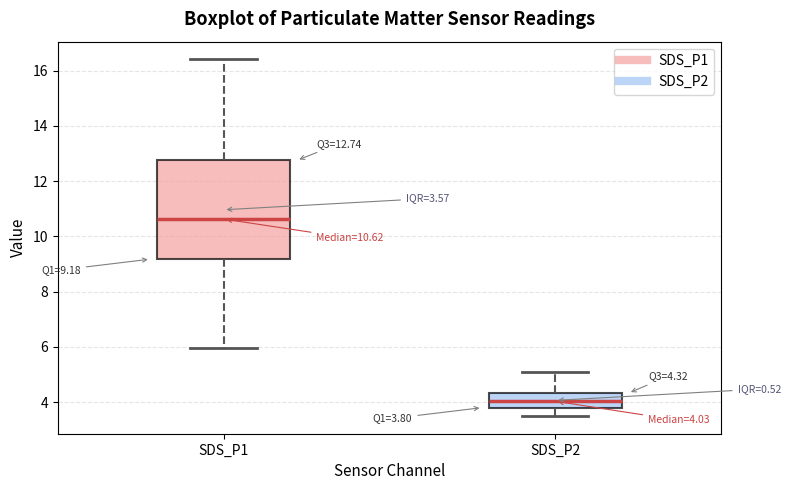

Comparing the boxes themselves (not the whiskers), which one is the tallest?

SDS_P1